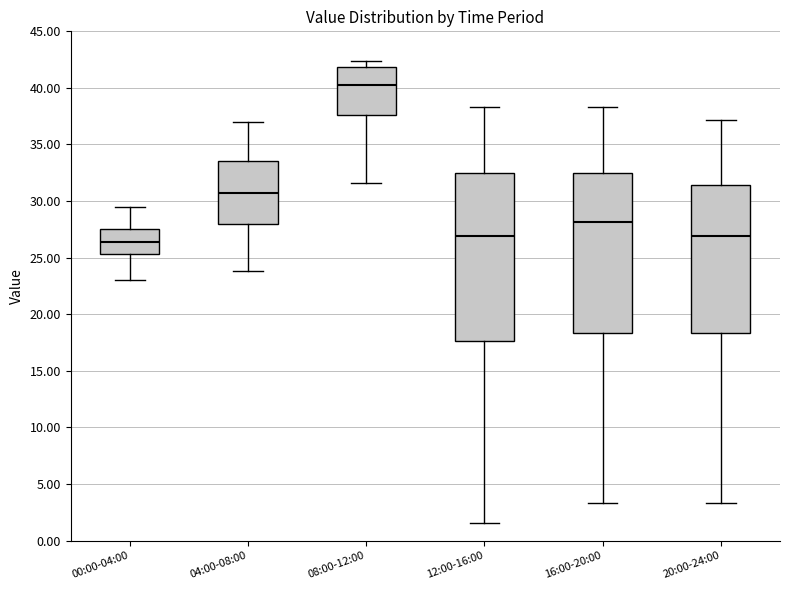

Where is the lower edge of the box for 04:00-08:00 on the y-axis? The values are not printed on the chart, so give them approximately, as read against the axis.

28.0